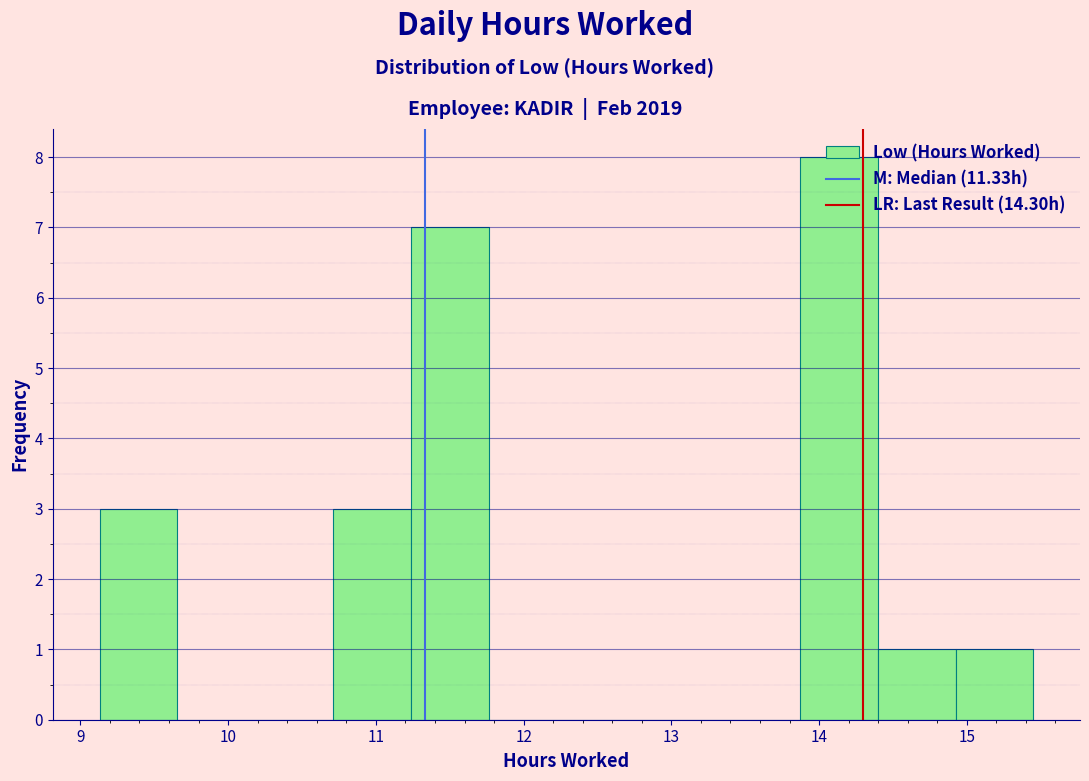

Over which range of the x-axis is the bar tallest?

13.9 to 14.4